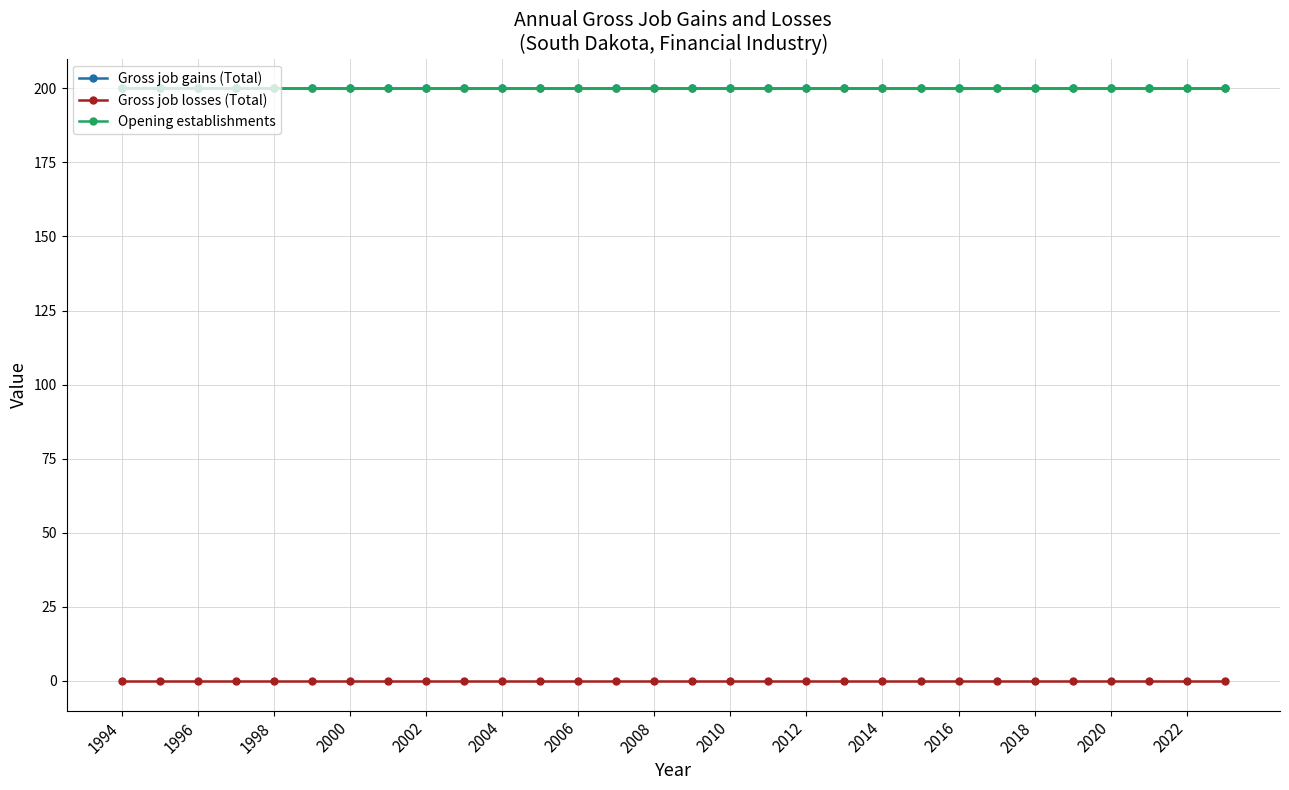

Is this an area chart (filled region under the line)?

No